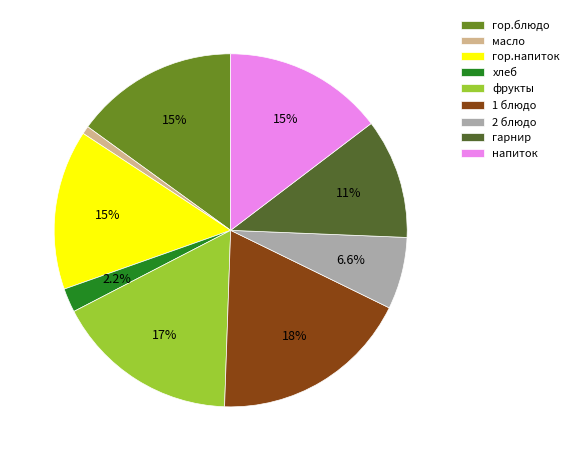

Which category has the biggest portion of the pie?

1 блюдо